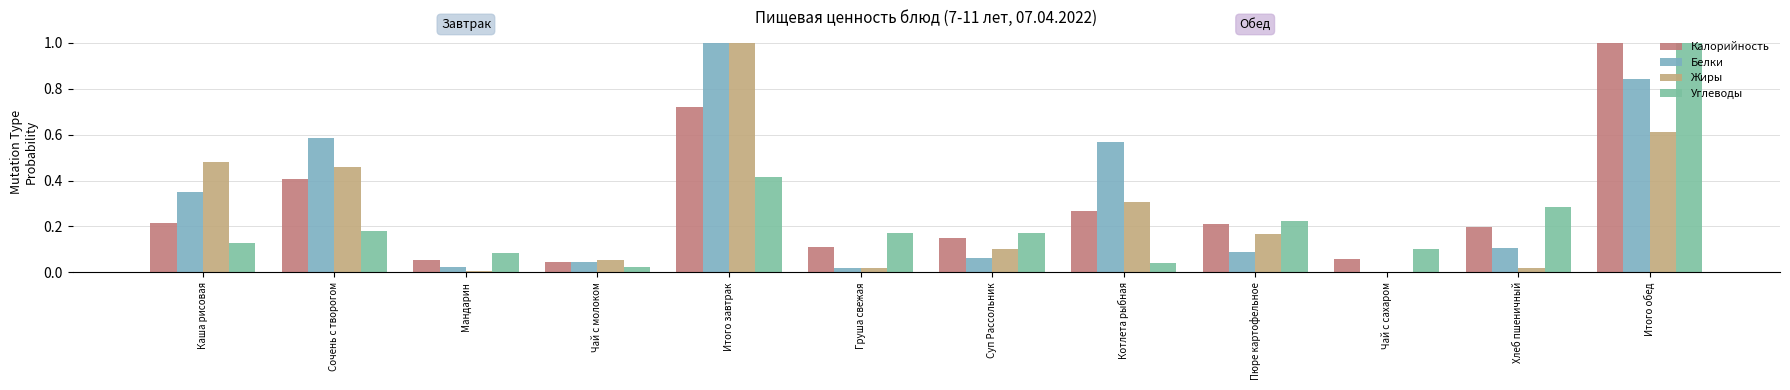

What is the spread (max minus min) of values at Каша рисовая?

0.4